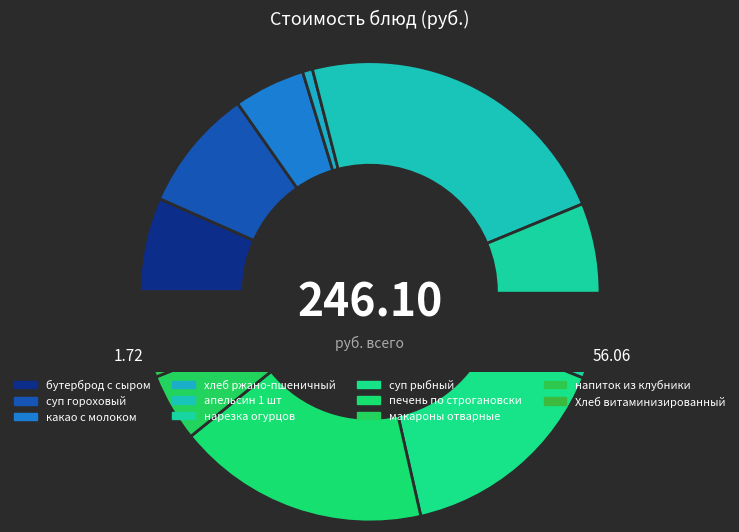

To the nearest percent, what is the difference between the печень по строгановски and макароны отварные slice percentages?

13%